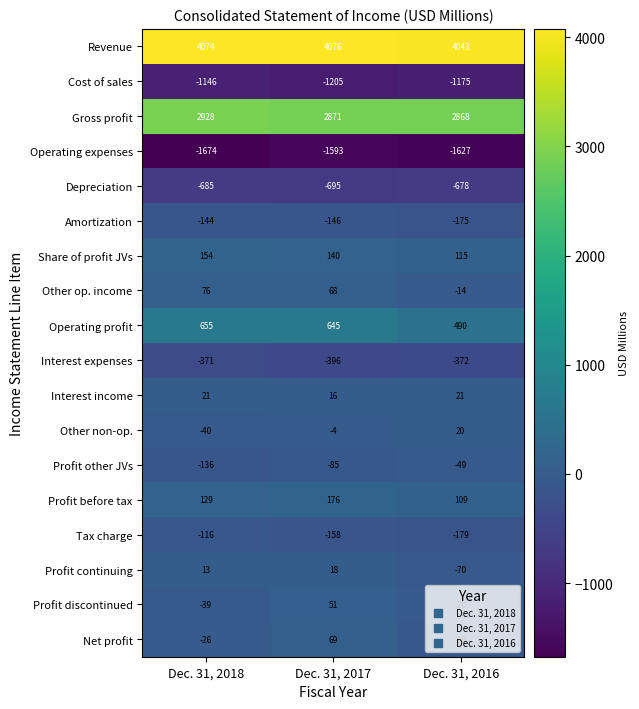

The Profit before tax series shows 96 at Dec. 31, 2017. True or false?

False